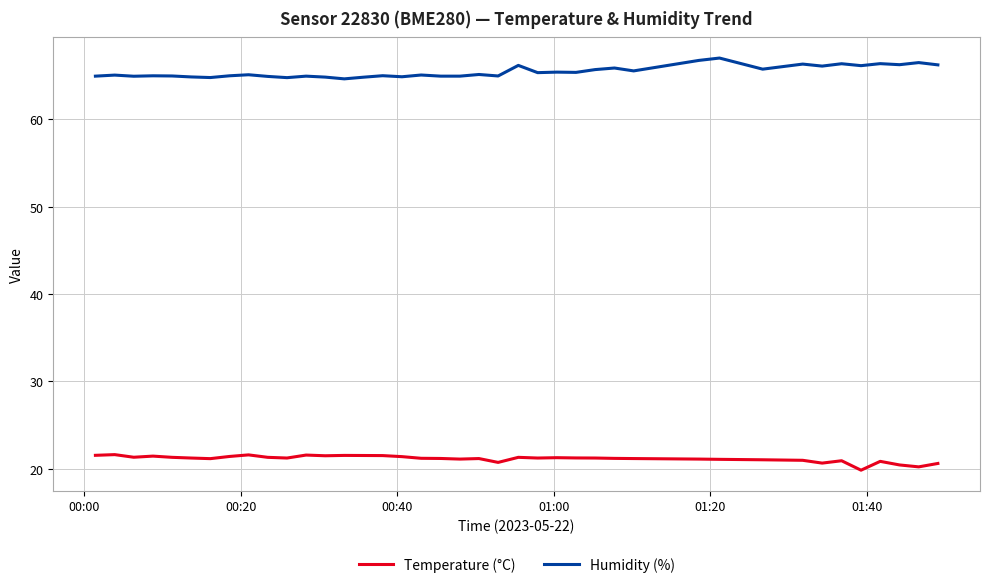

Which series has the largest total across all categories?

Humidity (%)